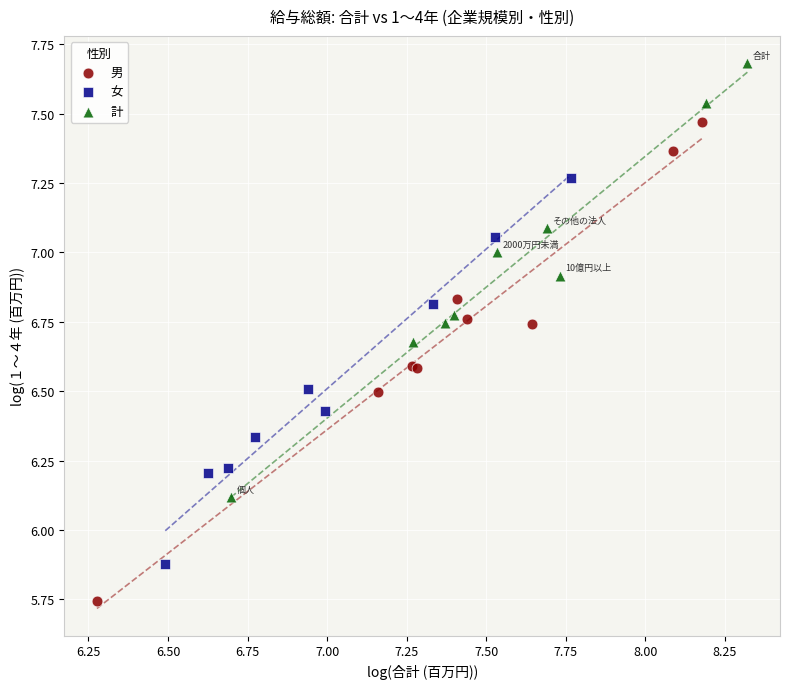

What are all the series names shown in the legend?

男, 女, 計